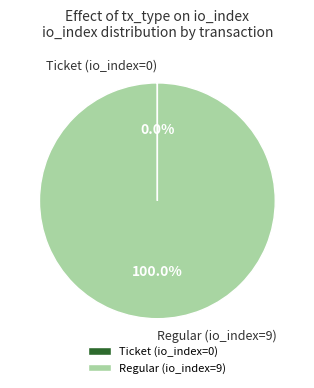

Which category has the biggest portion of the pie?

Regular (io_index=9)